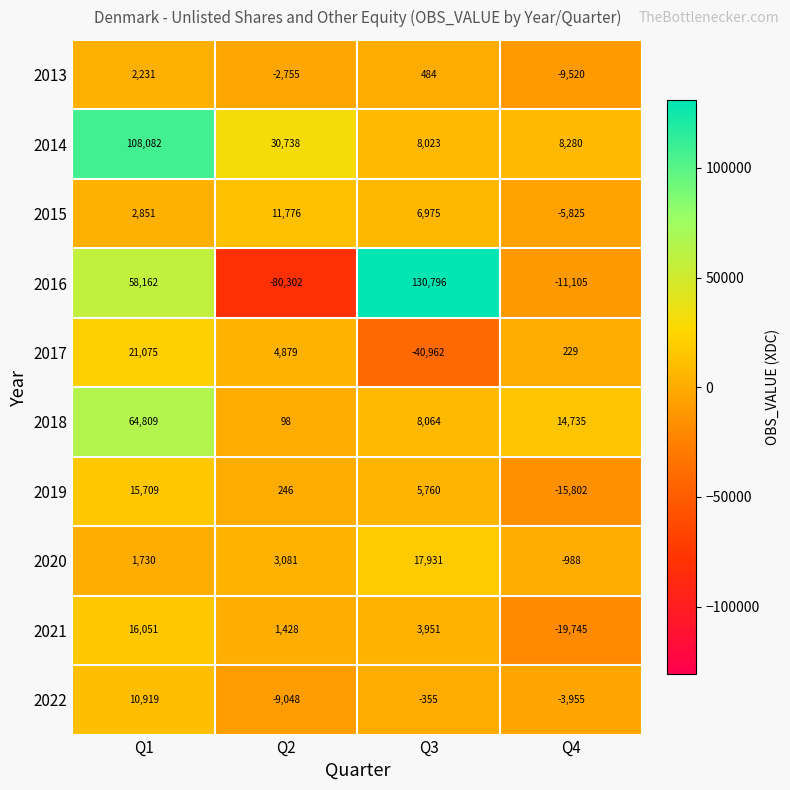

The 2022 series shows -3955 at Q4. True or false?

True